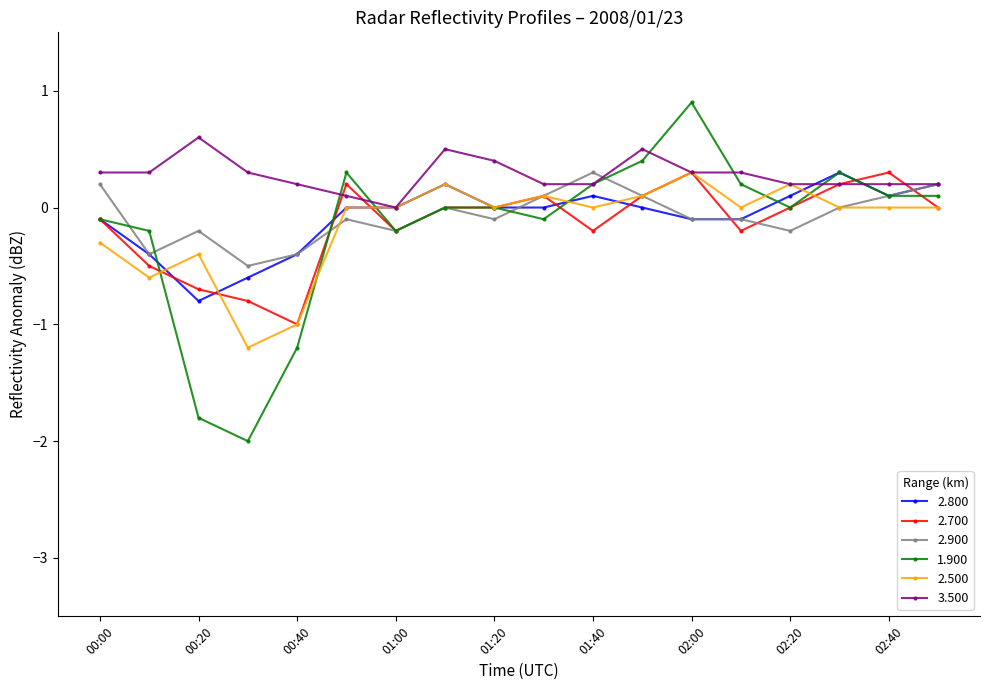

Which series has the widest spread of values?

1.900